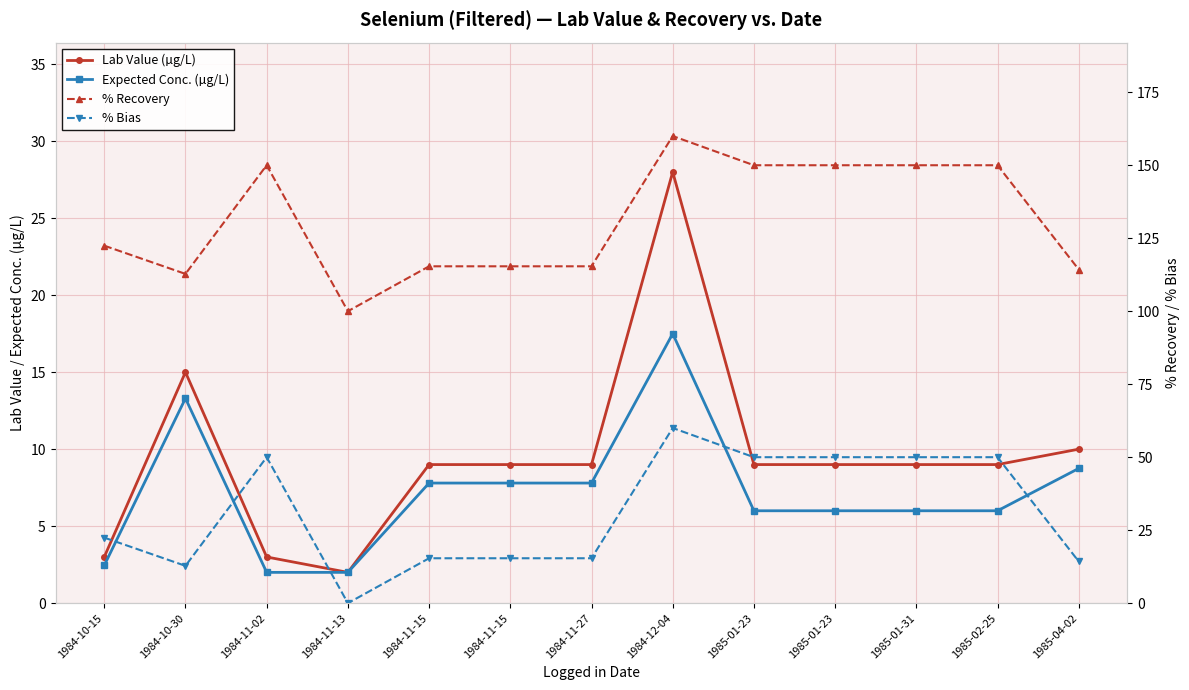

What is the spread (max minus min) of values at 1984-11-15?

107.6